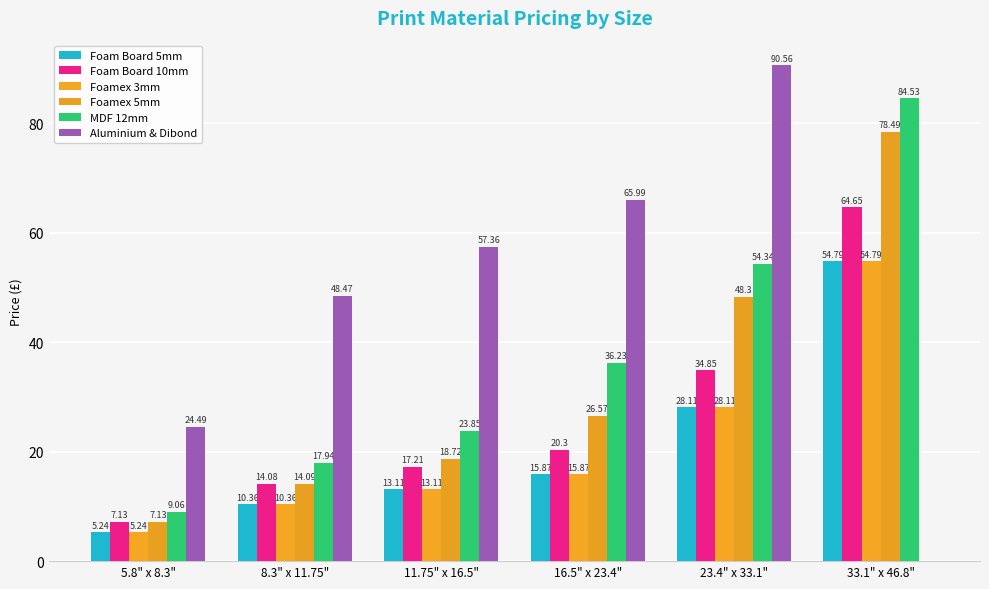

How many groups of bars are there?

6